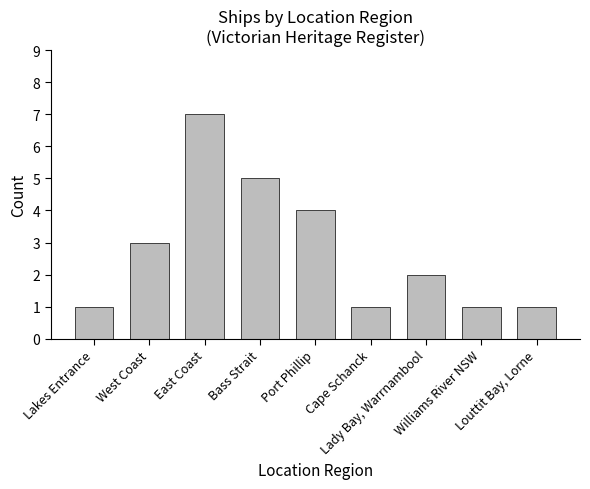

What position from the right is Lakes Entrance?

9